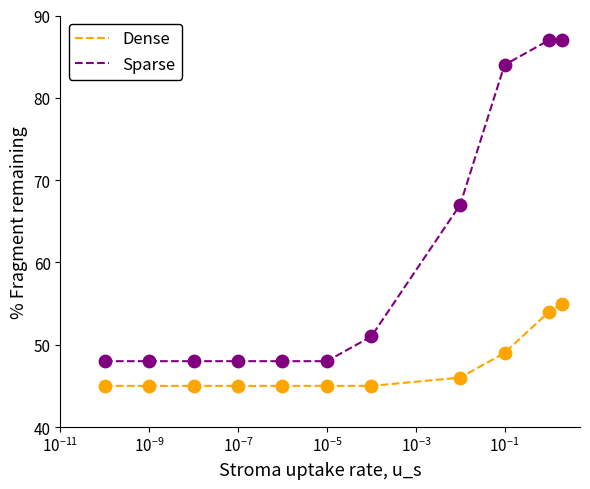

True or false: Sparse and Dense intersect in this chart.

False